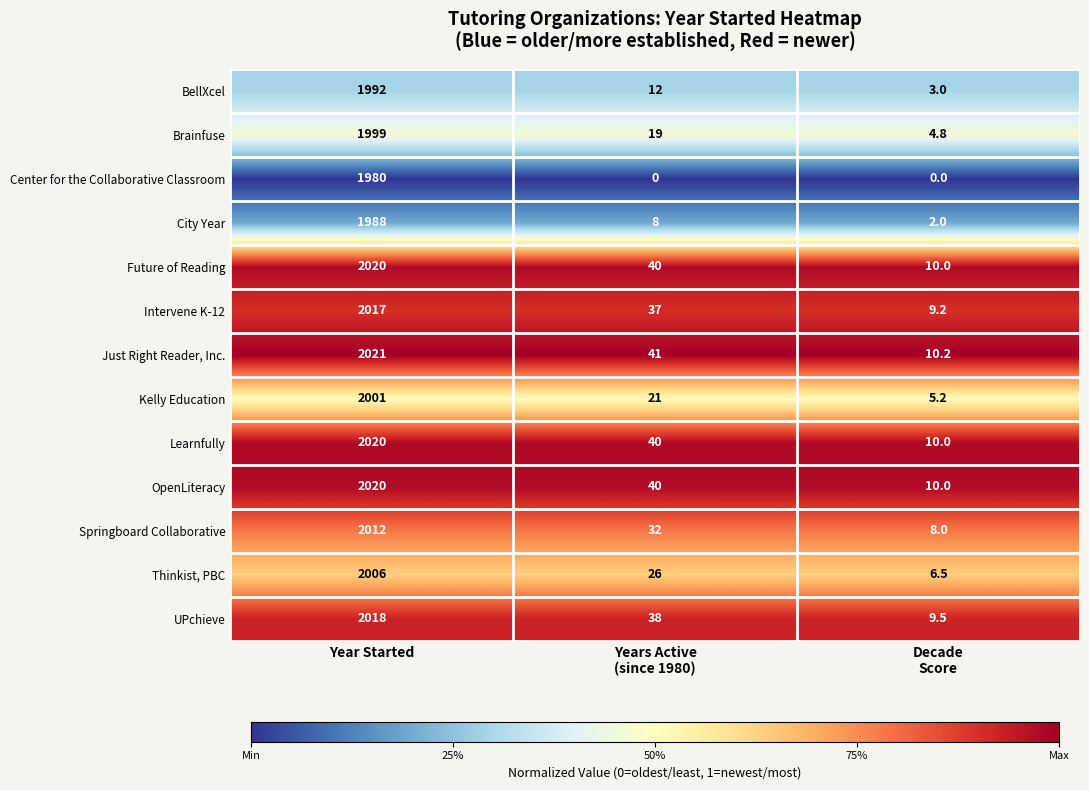

What is the spread (max minus min) of values at Years Active
(since 1980)?

41.0